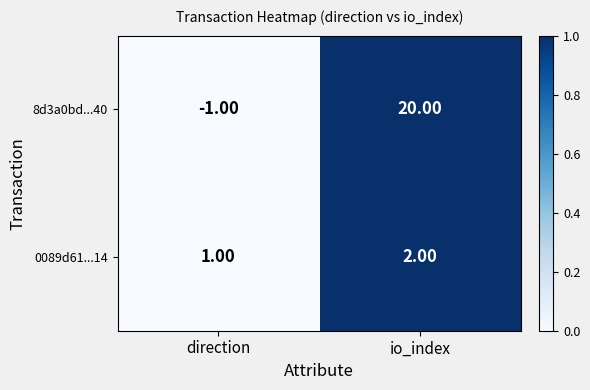

What is the sum of the 8d3a0bd...40 values at direction and io_index?

19